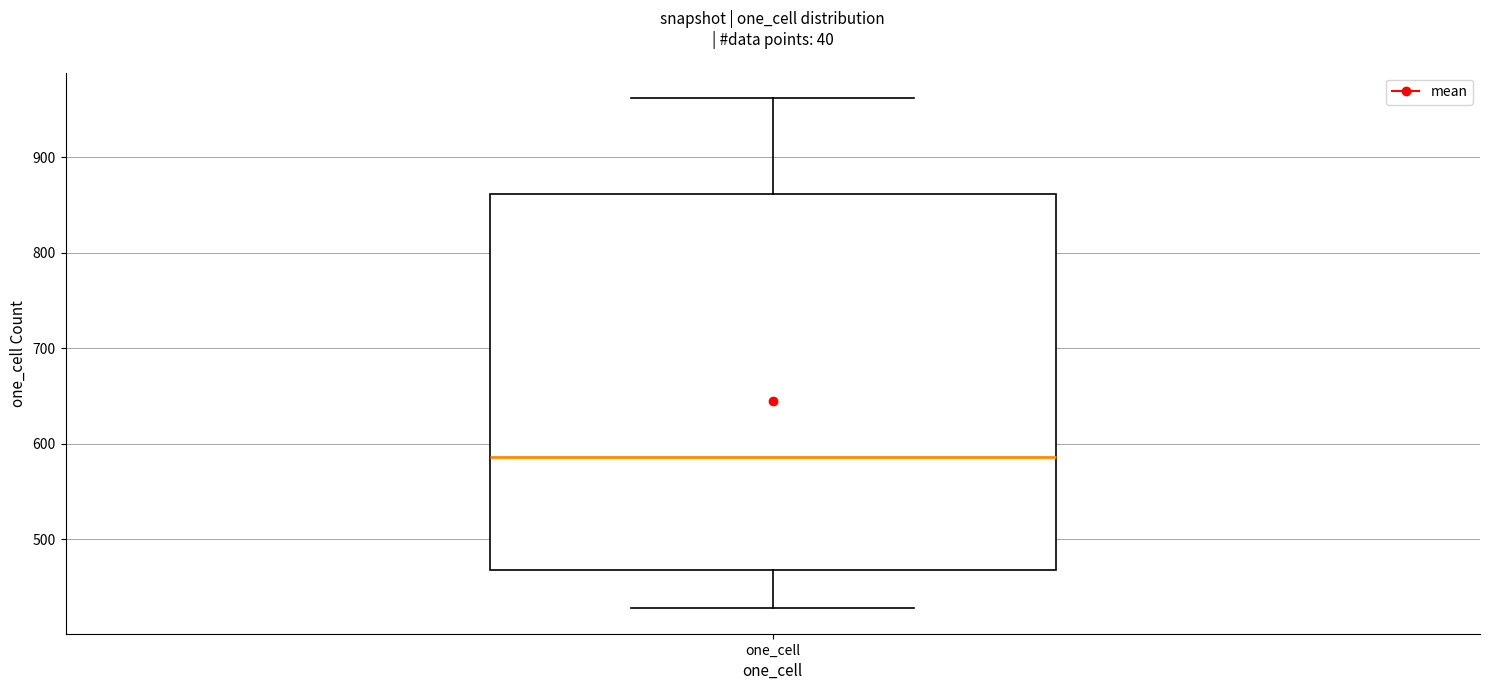

Transcribe this box plot: give where the median line is, the range the box spans, and where the two whiskers end, as read against the y-axis. The values are not printed on the chart, so give them approximately, as read against the axis.

median 590, box 470 to 860, whiskers 430 to 960